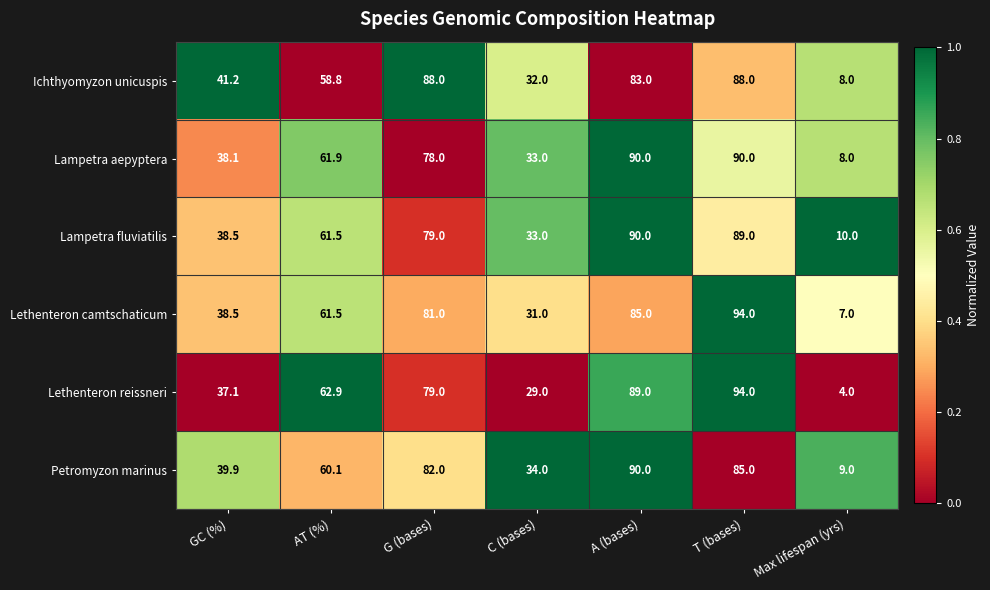

What is the greatest value displayed?

94.0